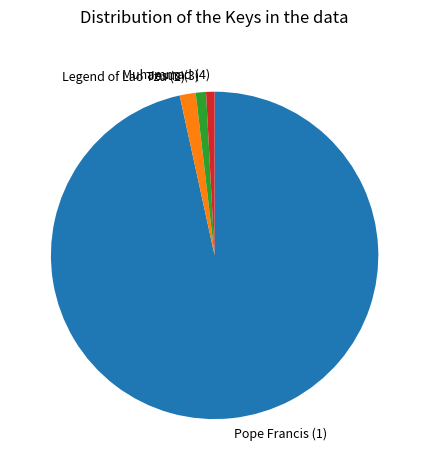

Do Legend of Lao Tzu (2) and Muhammad (4) together represent more than half of the pie?

No